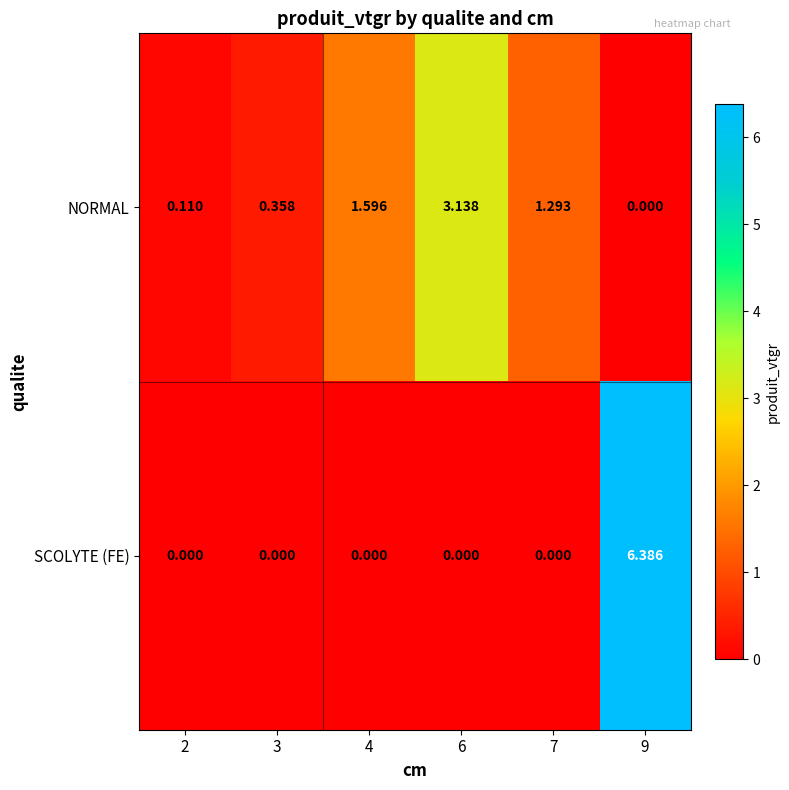

List the series in order of their peak value, lowest first.

NORMAL, SCOLYTE (FE)